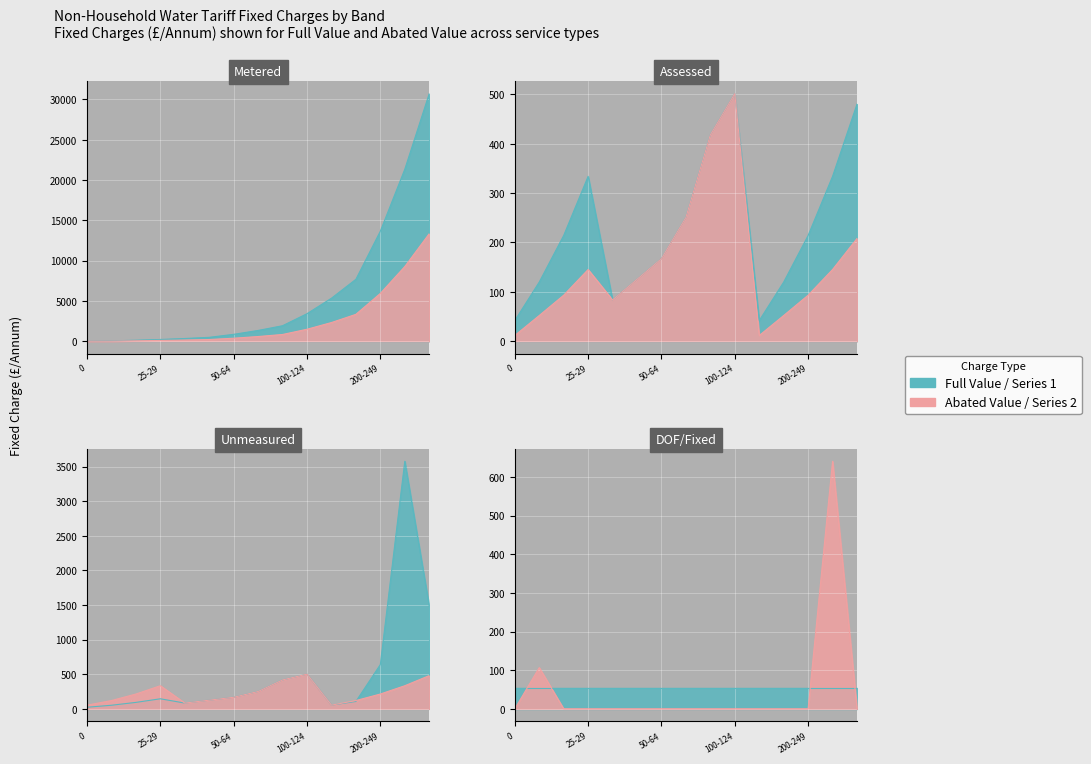

What is the average value of the Full Value series?

5830.6